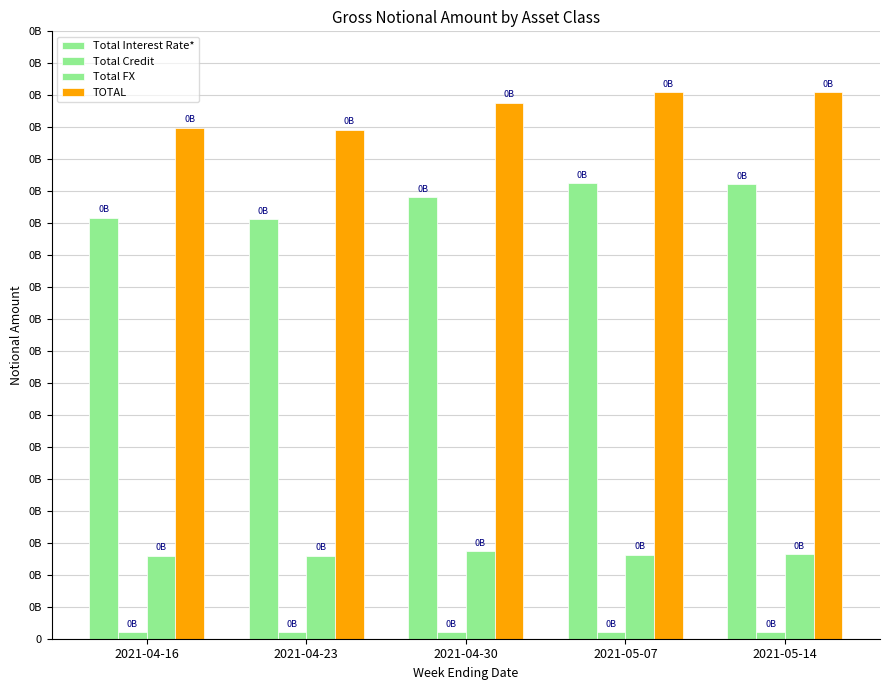

Does the chart contain any negative values?

No